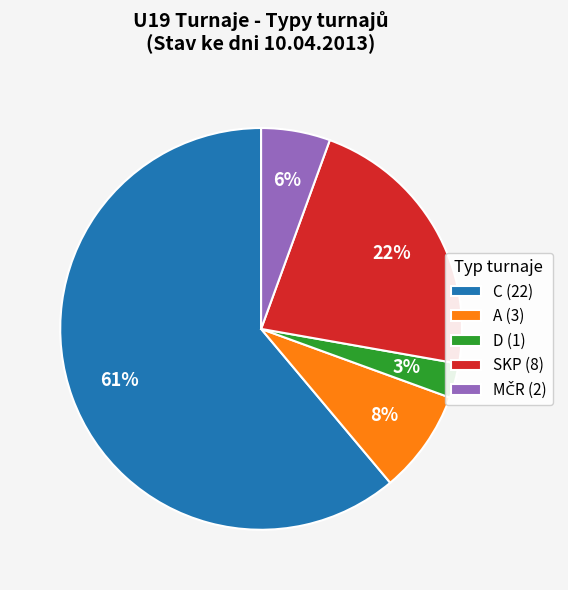

To the nearest percent, what is the average slice percentage?

20%